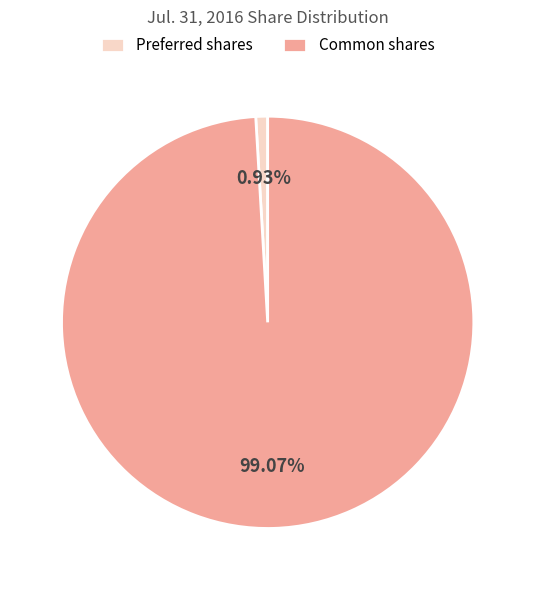

Which has a higher value, Preferred shares or Common shares?

Common shares